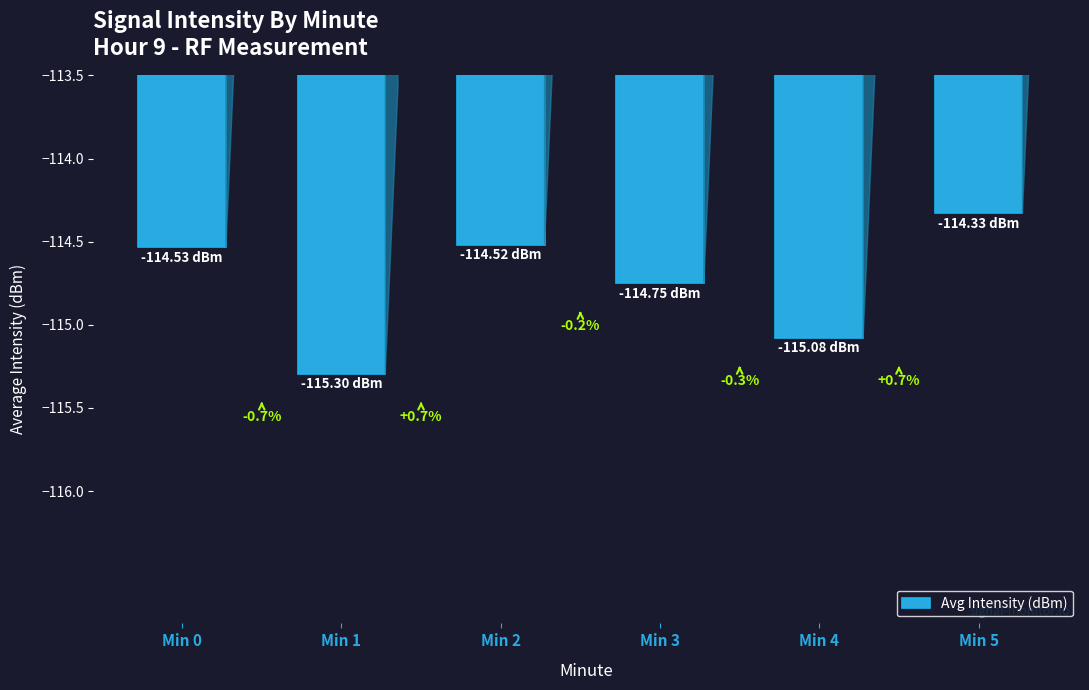

What is the greatest value displayed?

-114.3